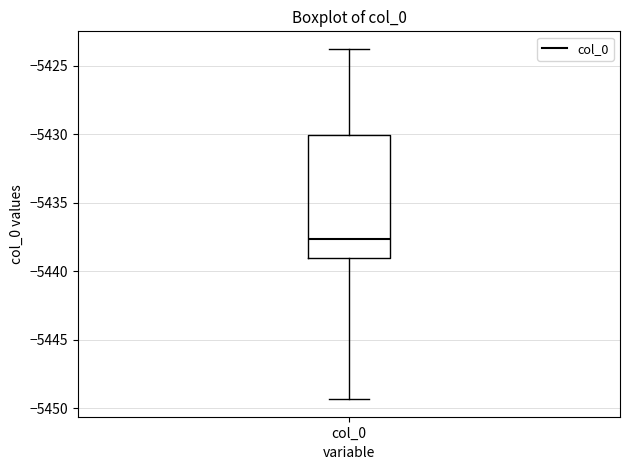

Transcribe this box plot: give where the median line is, the range the box spans, and where the two whiskers end, as read against the y-axis. The values are not printed on the chart, so give them approximately, as read against the axis.

median -5437.5, box -5439.0 to -5430.0, whiskers -5449.5 to -5424.0